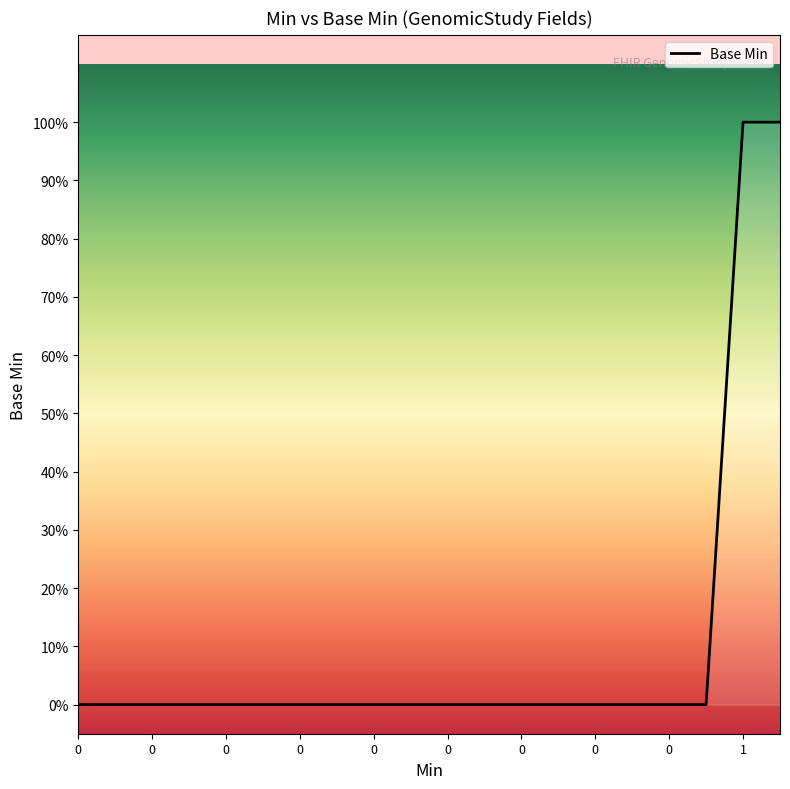

List the labels in order of value, smallest first.

0, 0, 0, 0, 0, 0, 0, 0, 0, 0, 0, 0, 0, 0, 0, 0, 0, 0, 1, 1